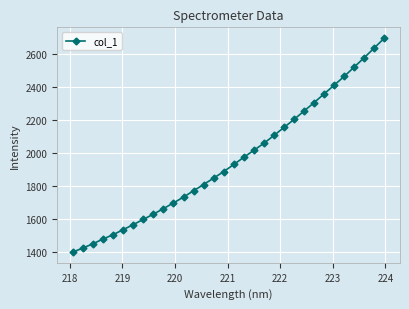

True or false: there are more than 2 points higher than both neighbors.

False